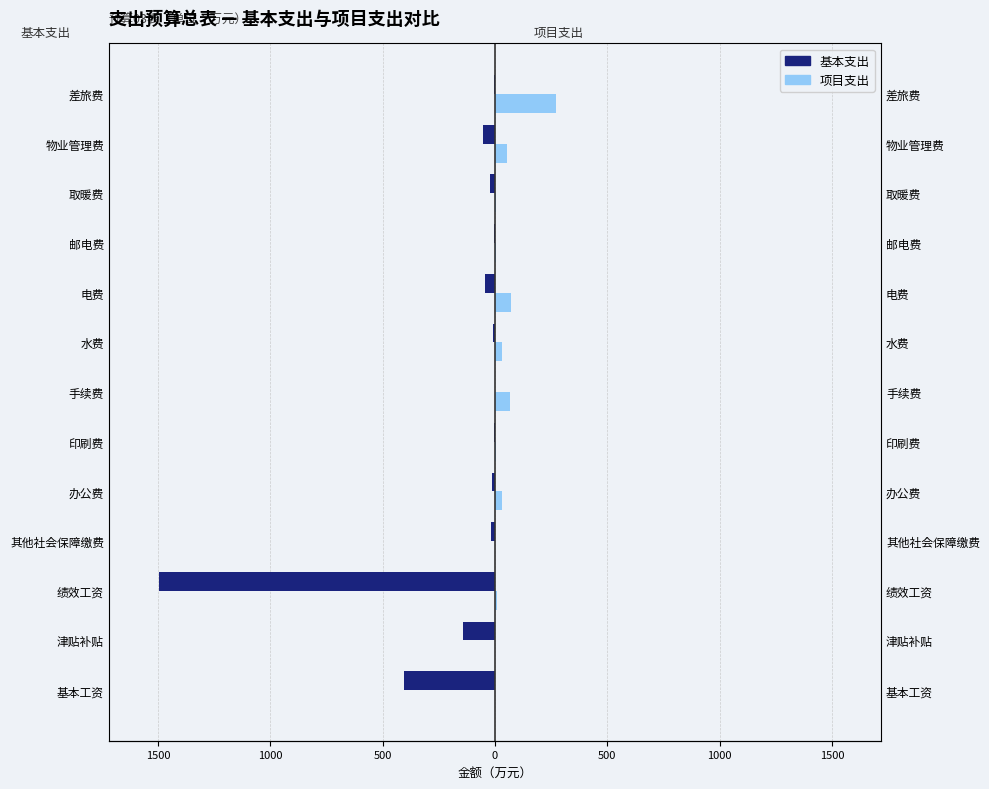

At 手续费, list the series in order from smallest to largest.

基本支出, 项目支出